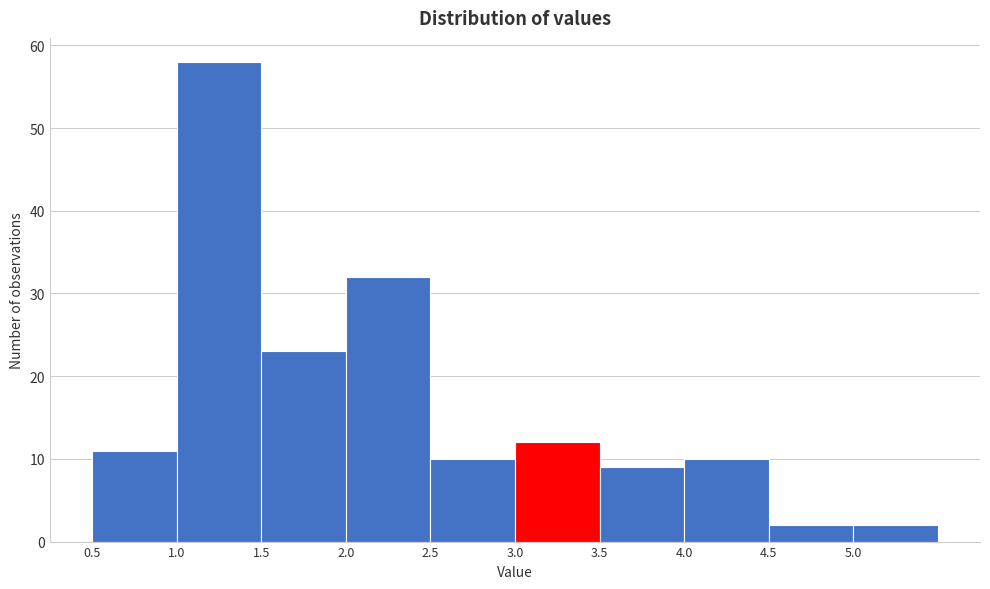

How tall is the bar that spans 1.0 to 1.5 on the x-axis? The values are not printed on the chart, so give them approximately, as read against the axis.

58